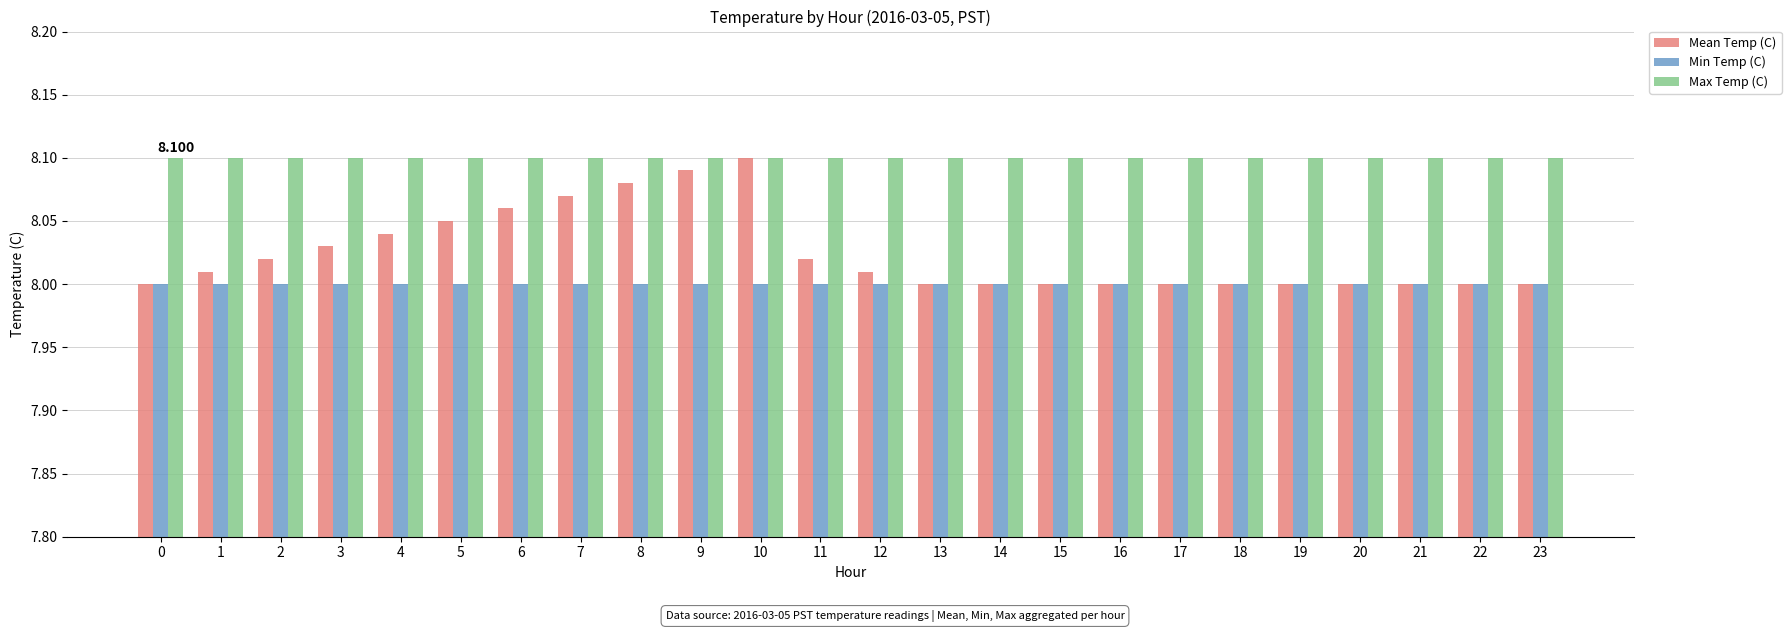

What are all the series names shown in the legend?

Mean Temp (C), Min Temp (C), Max Temp (C)